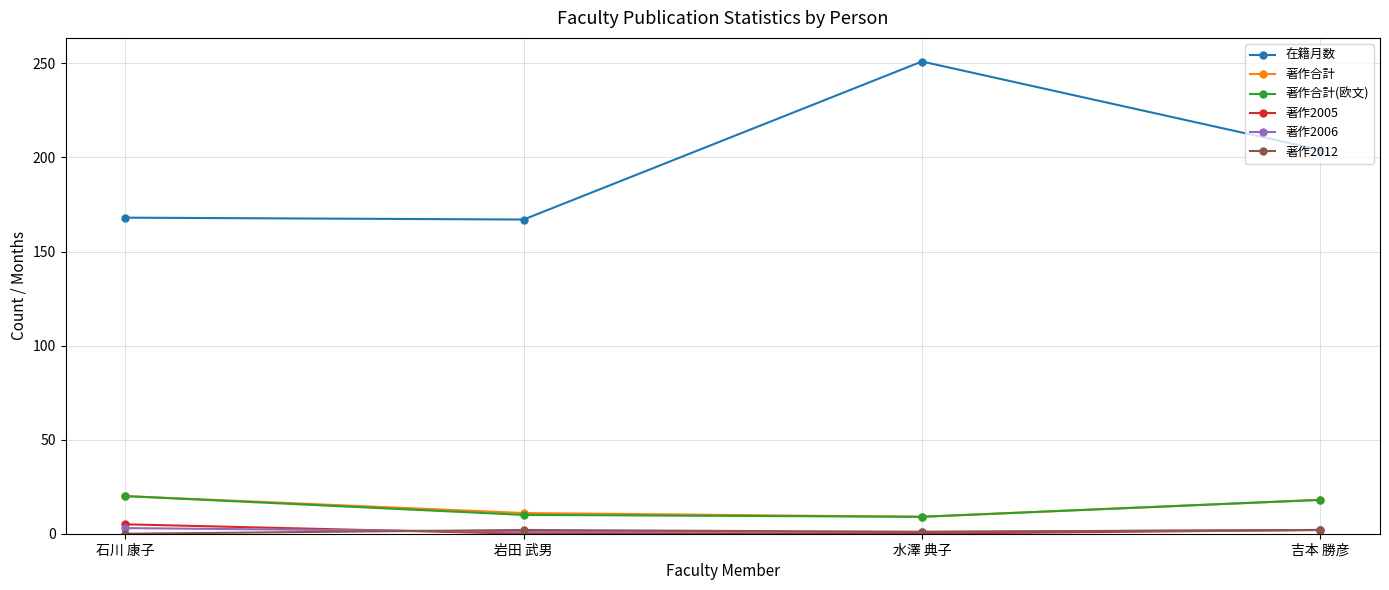

The 著作2006 series shows 1 at 岩田 武男. True or false?

True